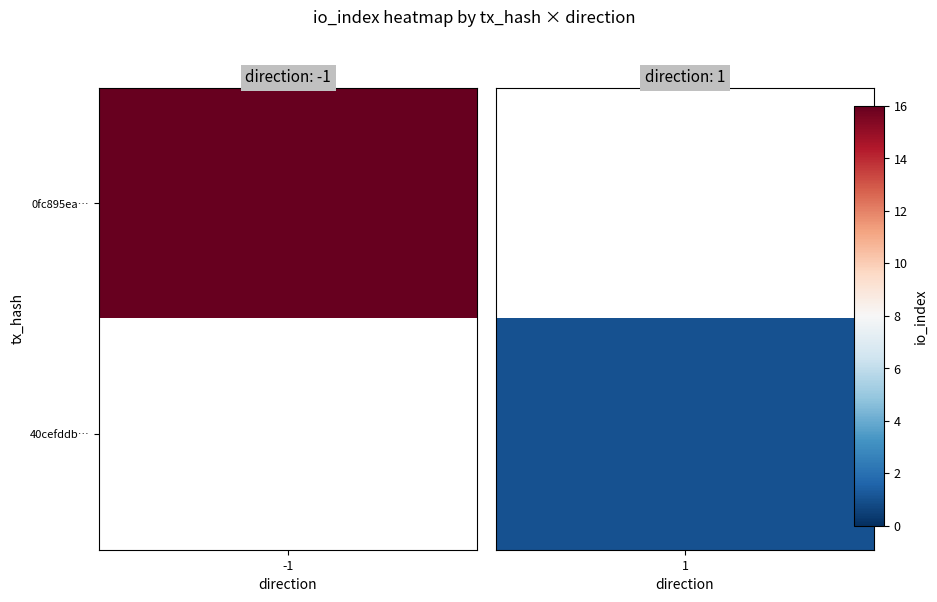

Which series has the widest spread of values?

0fc895ea040703727aa7926ac0e730da7836f14